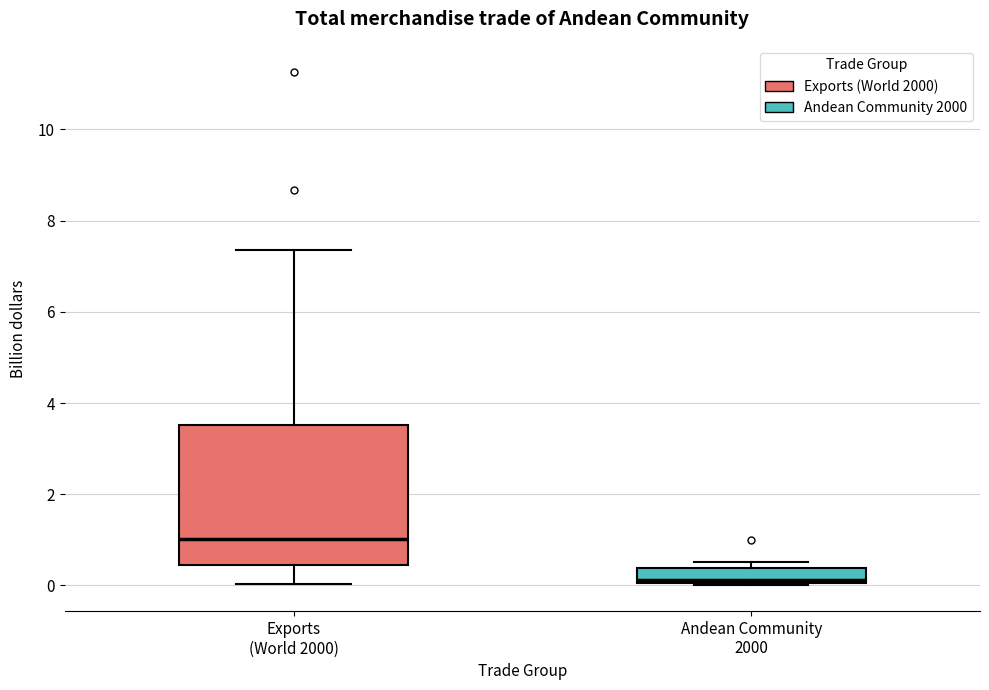

Reading left to right, transcribe this box plot: for each box, give where its median line is, the range the box spans, and where its two whiskers end, as read against the y-axis. The values are not printed on the chart, so give them approximately, as read against the axis.

Exports (World 2000): median 1.0, box 0.4 to 3.6, whiskers 0.0 to 7.4
Andean Community 2000: median 0.2, box 0.0 to 0.4, whiskers 0.0 to 0.6